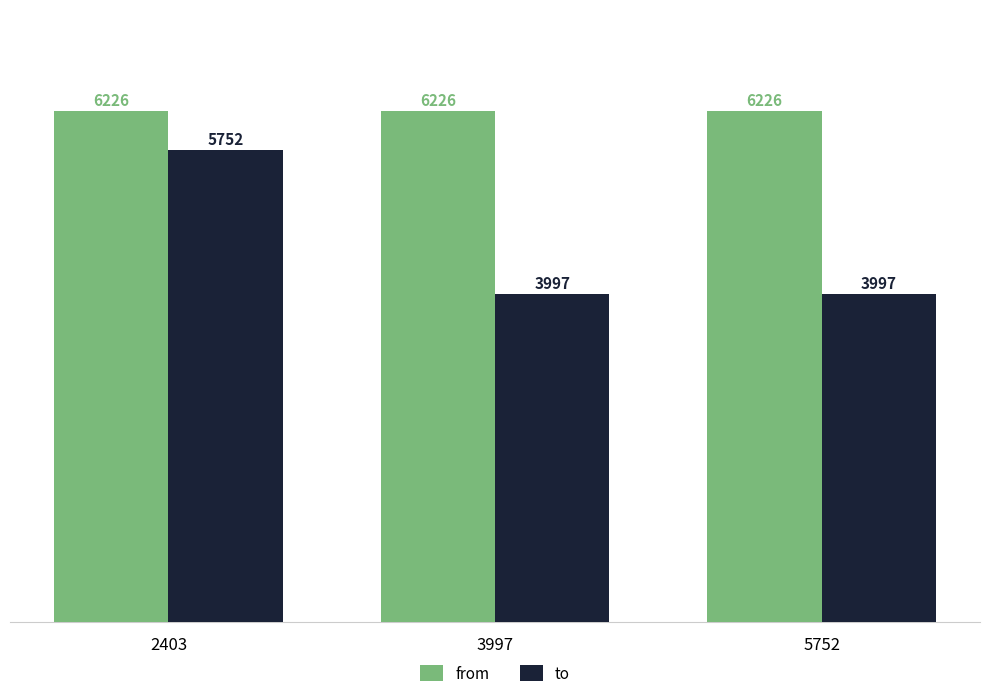

Reading right to left, what are all the values shown in this chart?

from: 5752=6226	3997=6226	2403=6226
to: 5752=3997	3997=3997	2403=5752